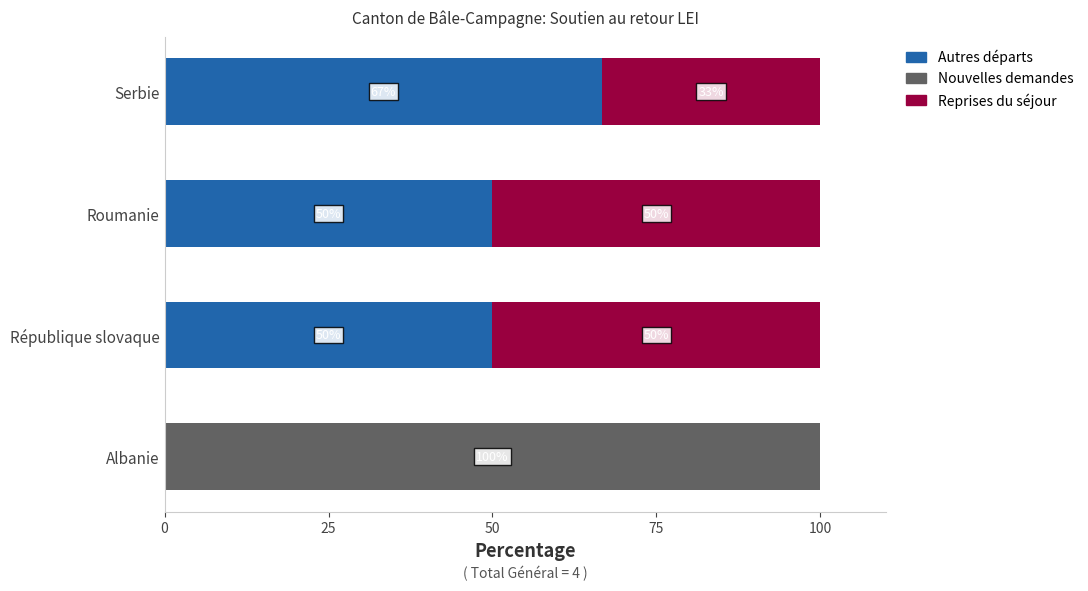

At which label does Autres départs reach its peak?

Serbie